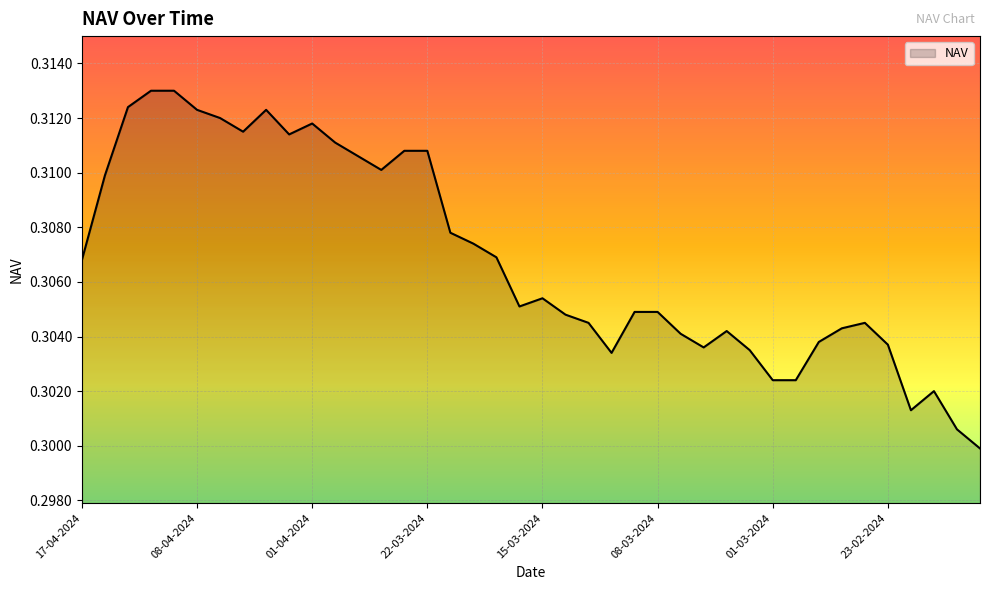

How many lines are shown in the chart?

1